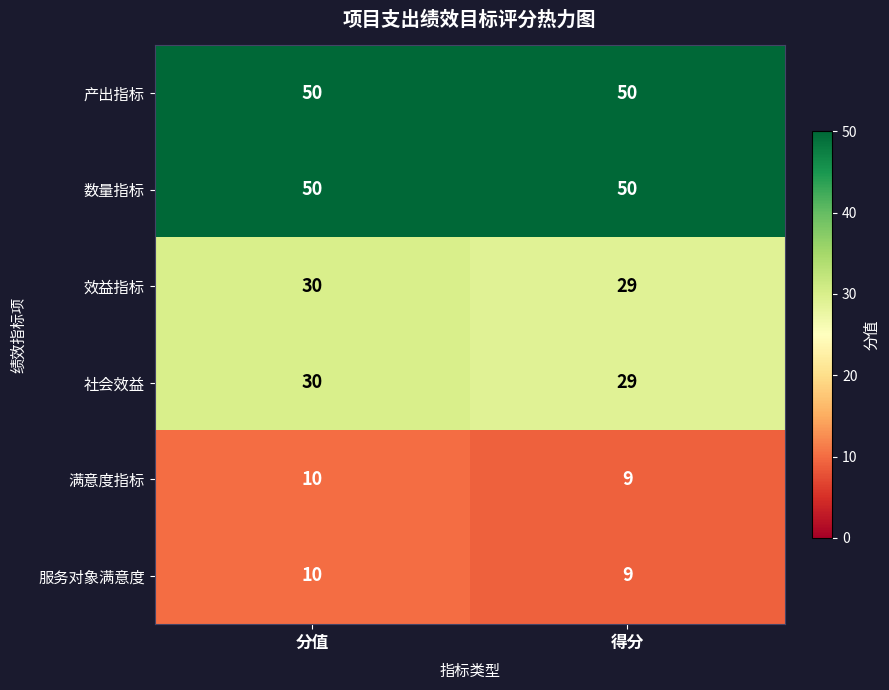

How many data points does each series have?

2